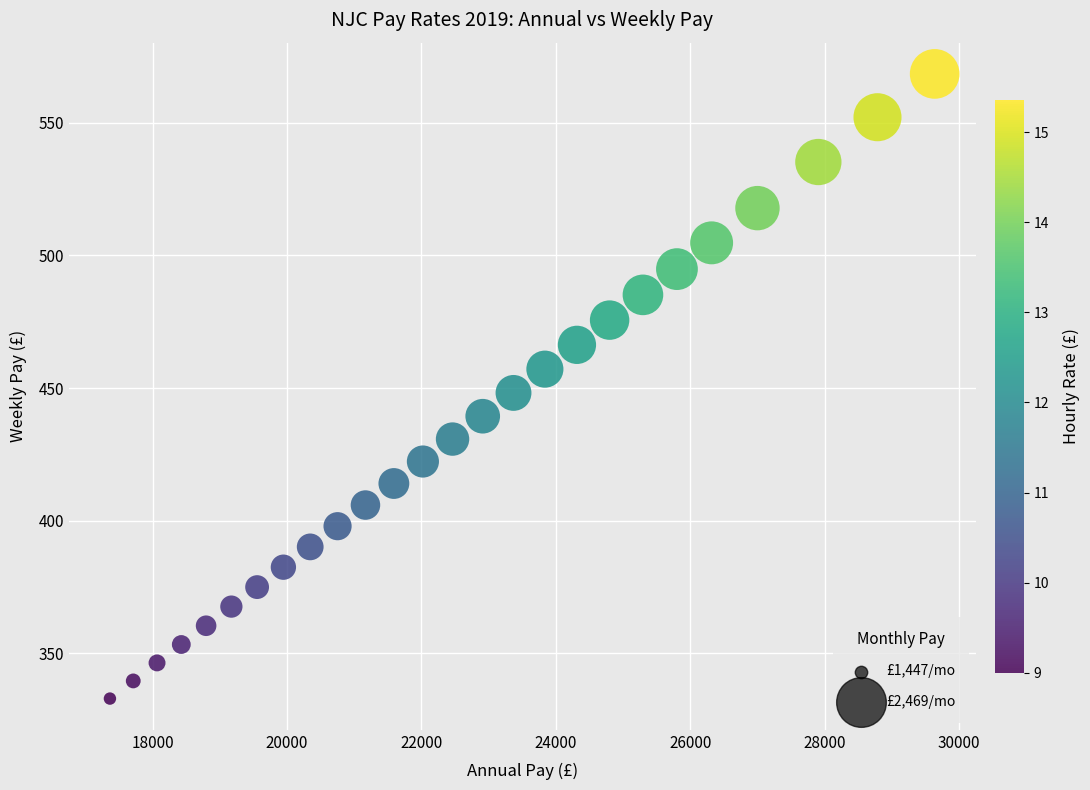

What is the range of X values (max minus min)?

12272.0